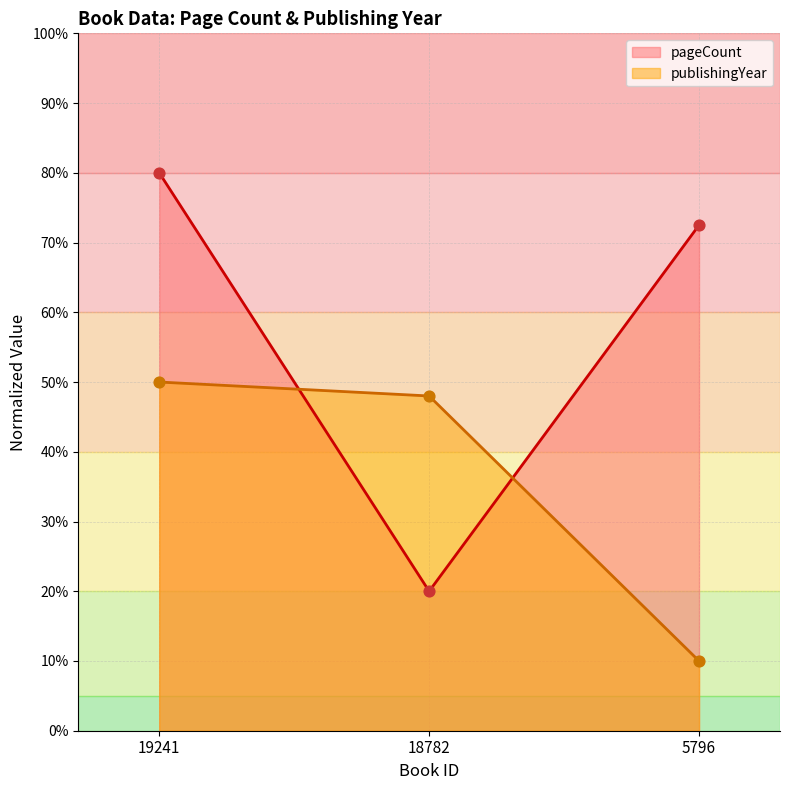

At how many categories does at least one series exceed 42?

3